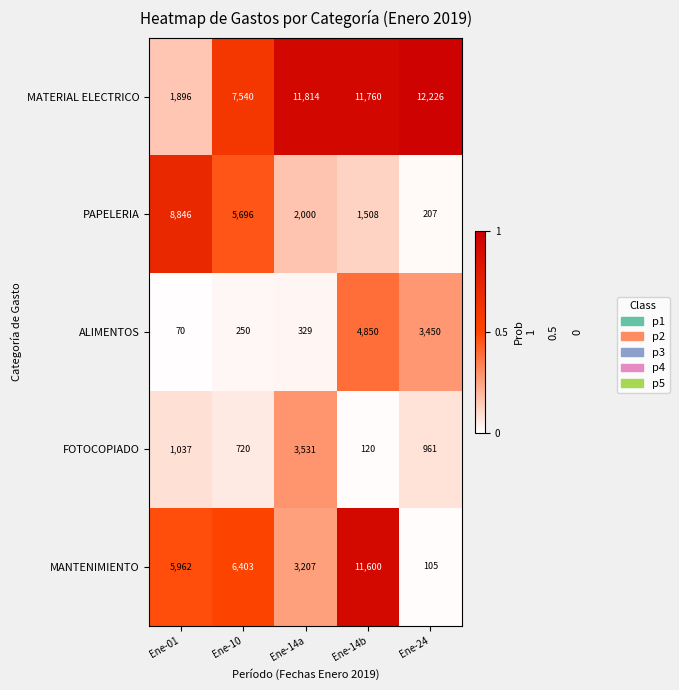

Reading left to right, what are all the values shown in this chart?

MATERIAL ELECTRICO: 1896	7540	11814	11760	12226
PAPELERIA: 8846	5696	2000	1508	207
ALIMENTOS: 70	250	329	4850	3450
FOTOCOPIADO: 1037	720	3531	120	961
MANTENIMIENTO: 5962	6403	3207	11600	105